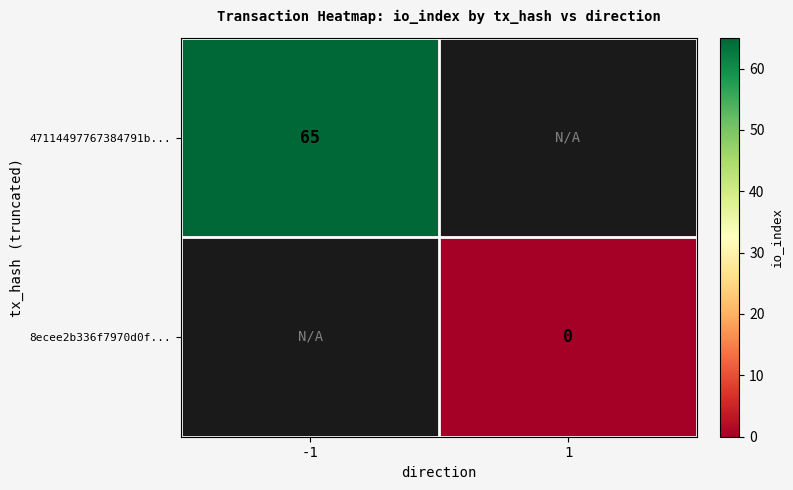

Which label corresponds to the largest value in the chart?

-1